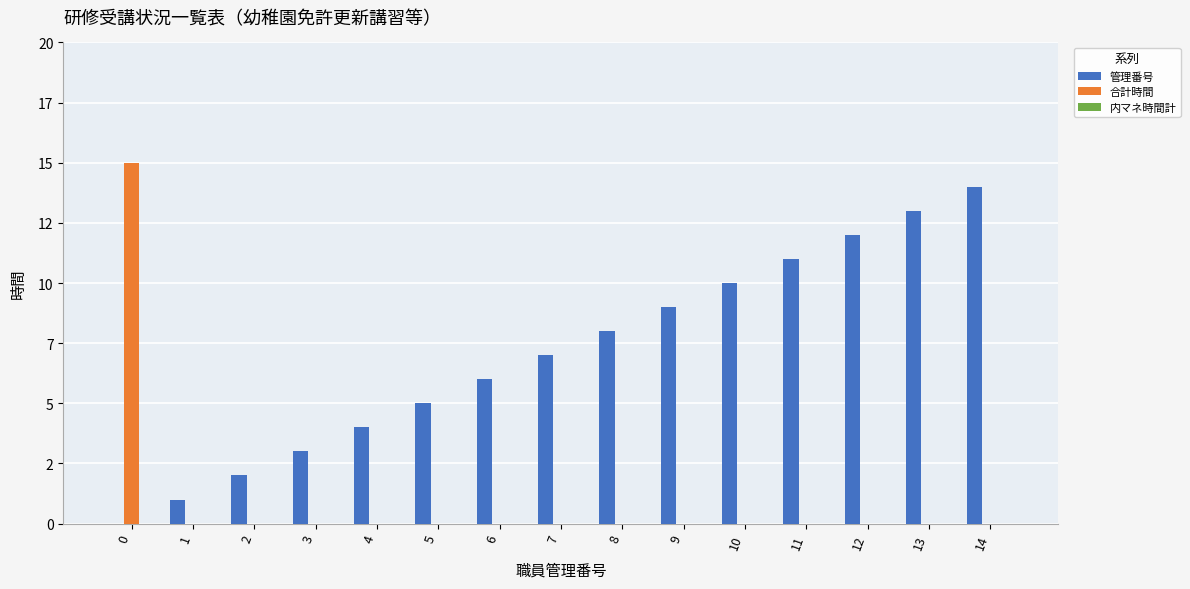

Are the bars horizontal?

No